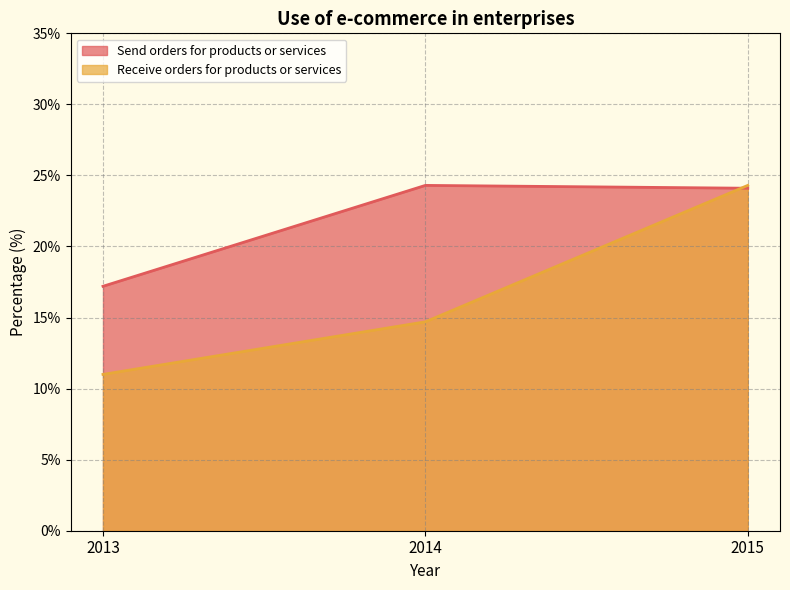

What value does the Send orders for products or services series have at 2014?

24.3